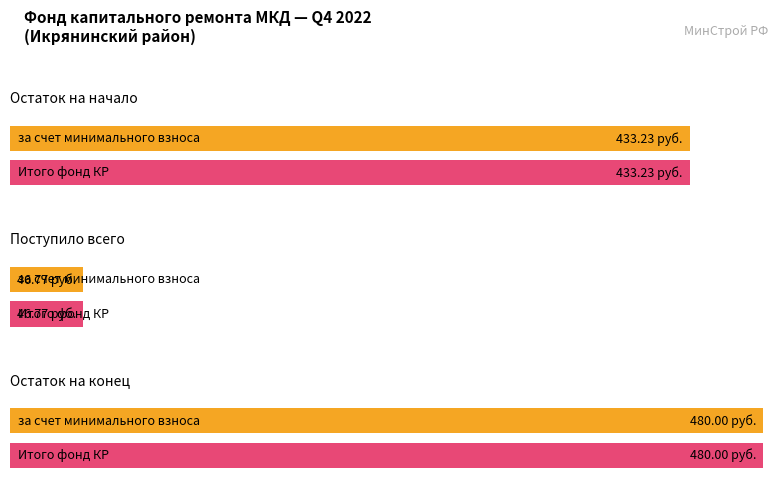

At how many categories does at least one series exceed 337?

2